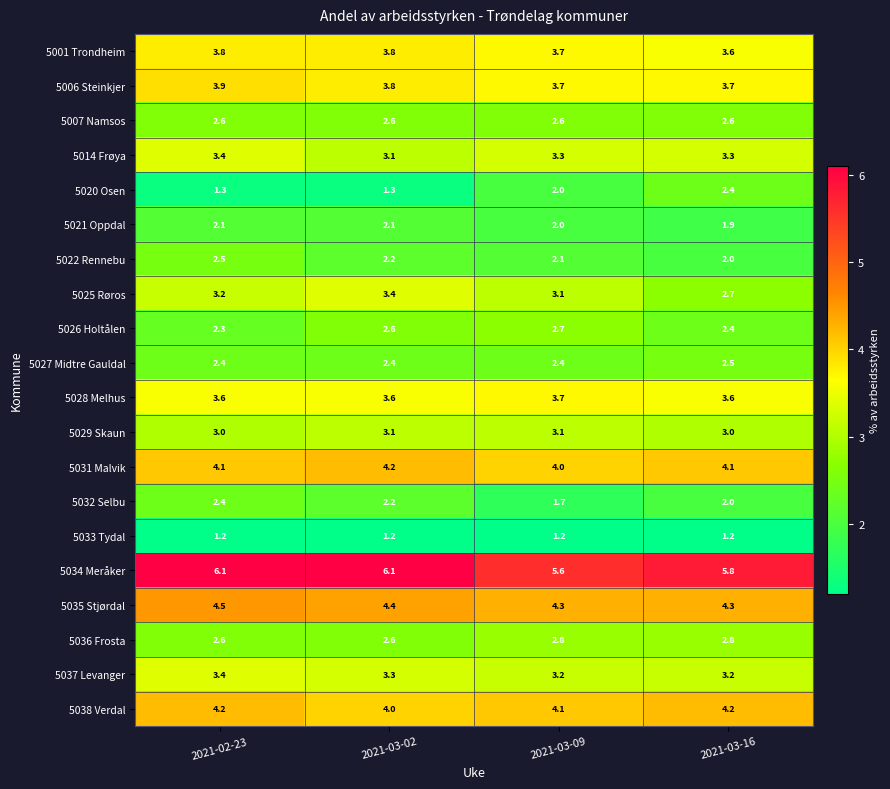

At which label is 5038 Verdal closest to 4?

2021-03-02